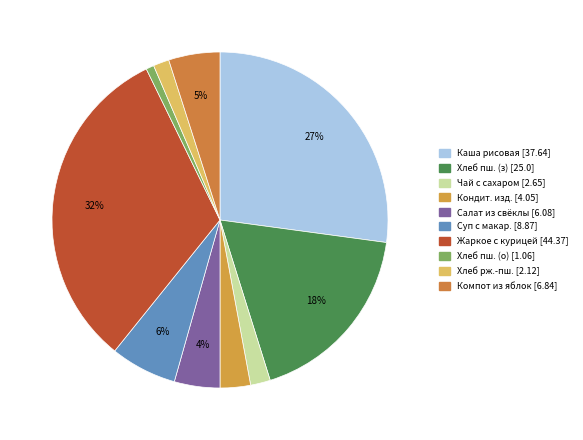

Count the number of slices in the pie.

10